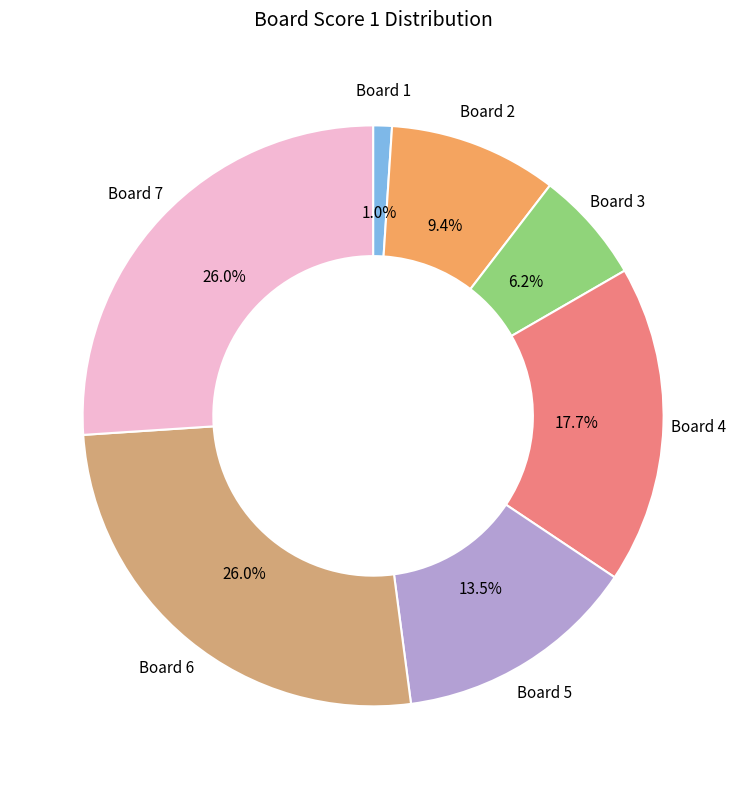

Is the sum of Board 6 and Board 4 greater than half?

No